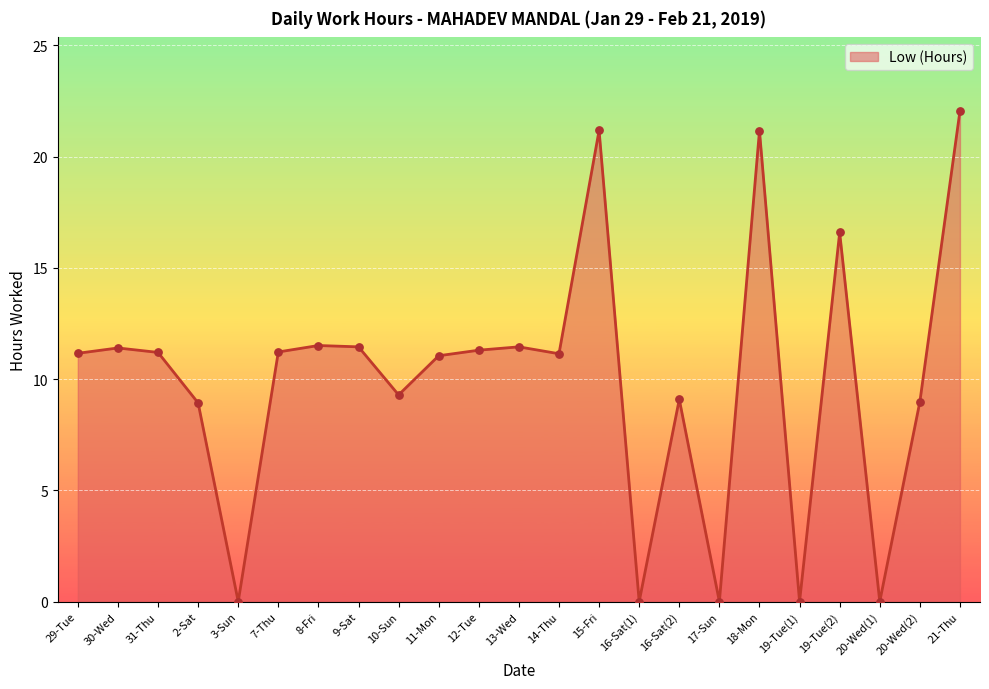

What is the ratio of the value at 14-Thu to the value at 31-Thu?

1.0